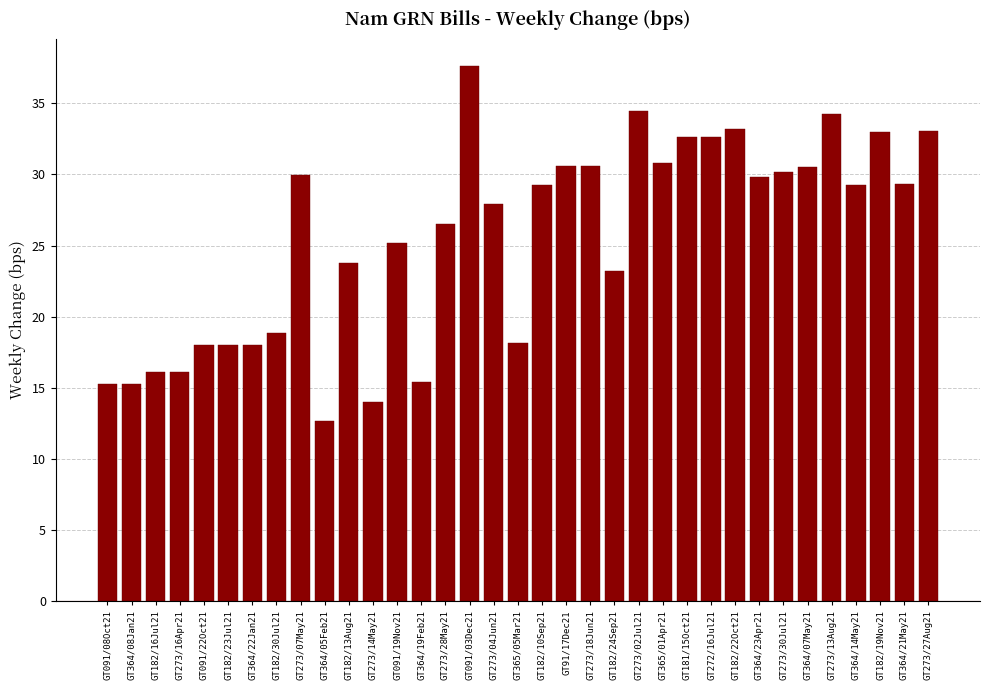

What is the sum of the values at GT091/08Oct21 and GT091/03Dec21?

52.9